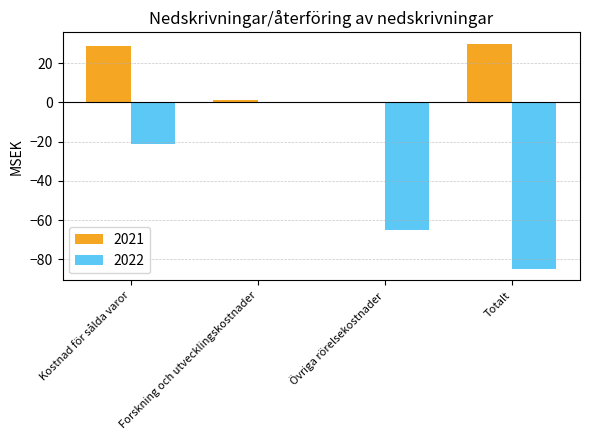

Read the 2021 value at Totalt, to the nearest 10.

30